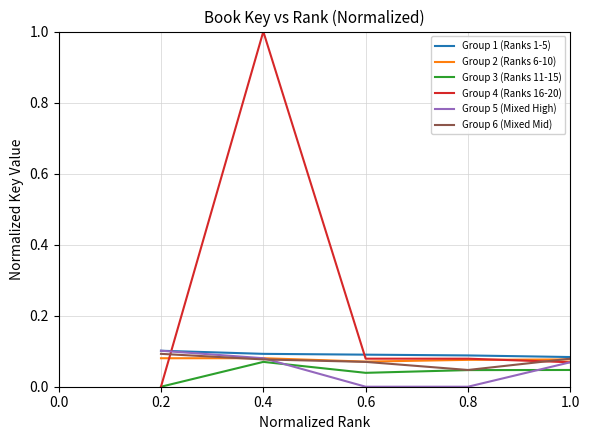

How many lines are shown in the chart?

6